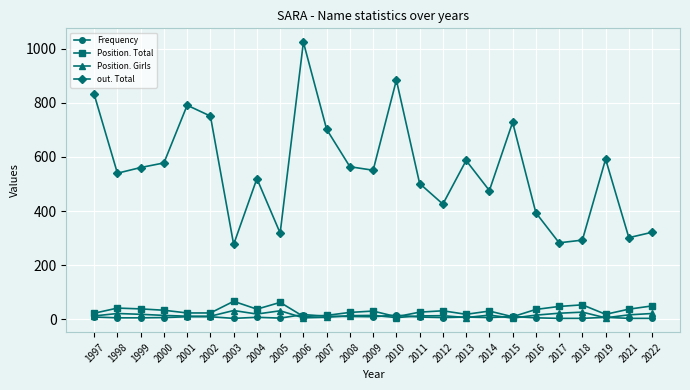

What is the difference between the second highest and second lowest values in the out. Total series?

601